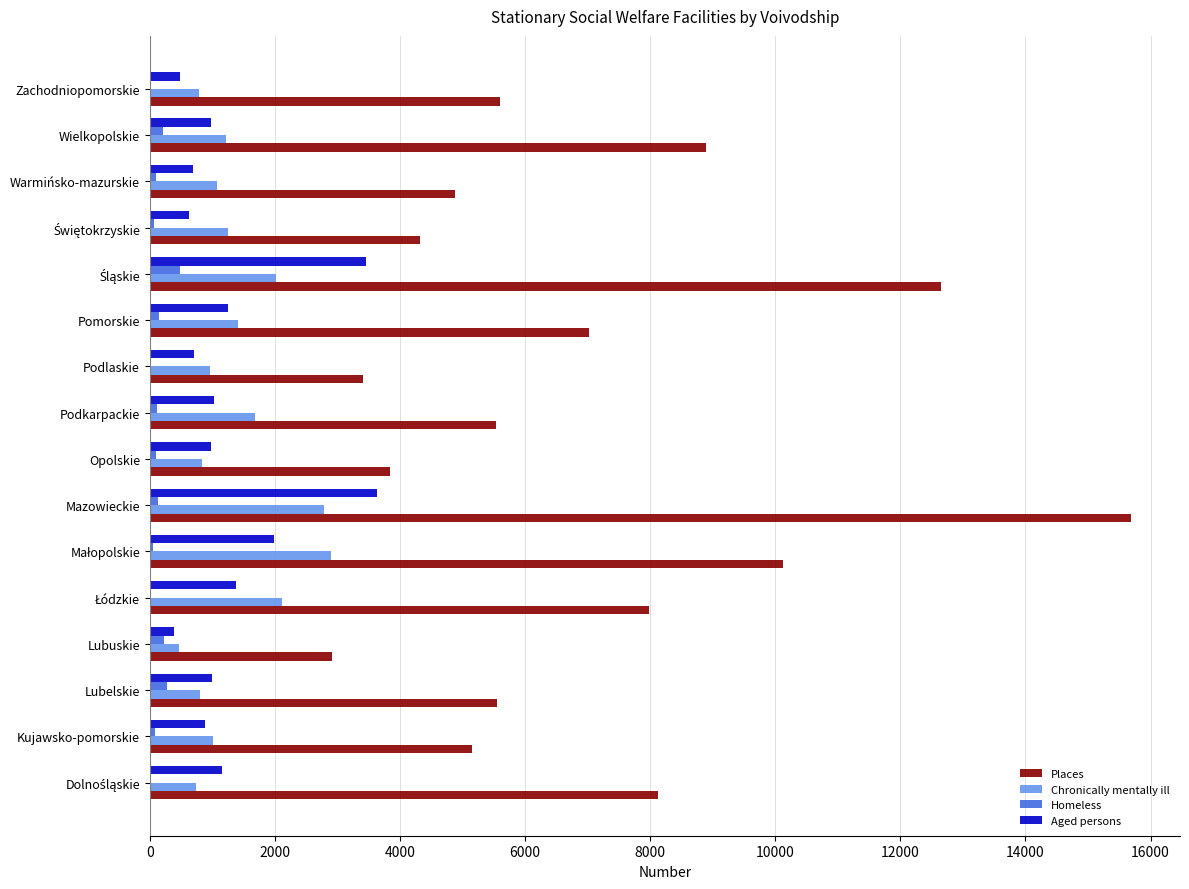

Which category has the highest value in the Places series?

Mazowieckie